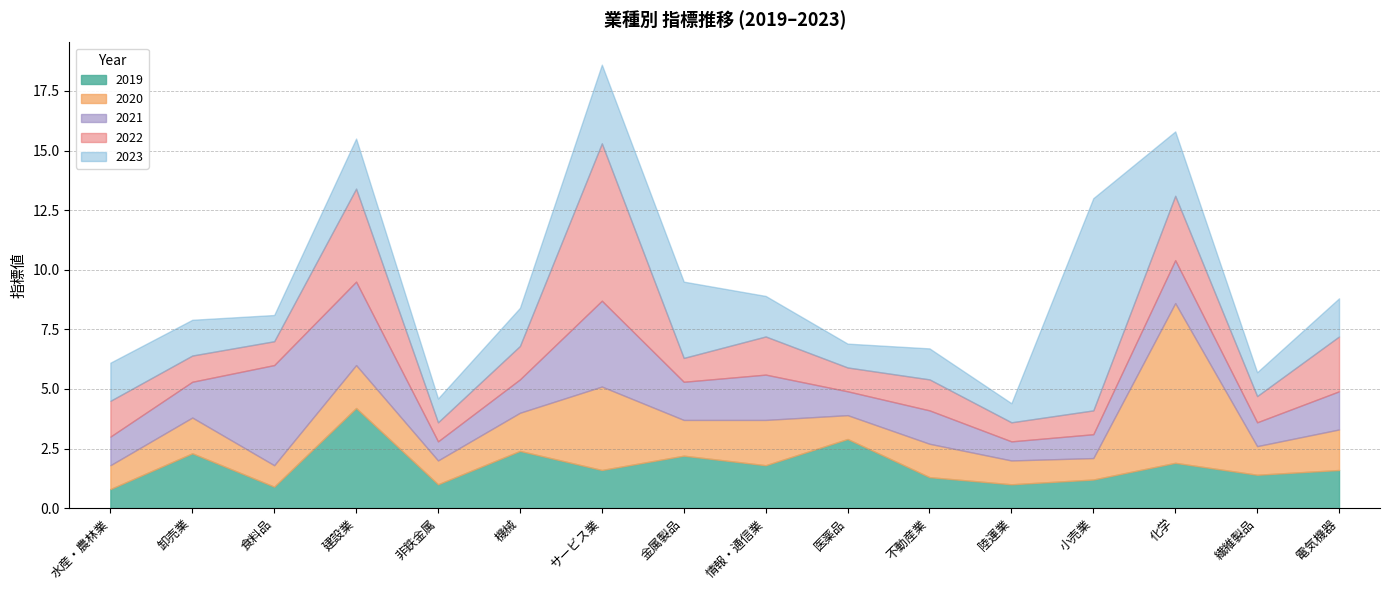

In 2019, how many points are higher than both neighbors (excluding endpoints)?

6